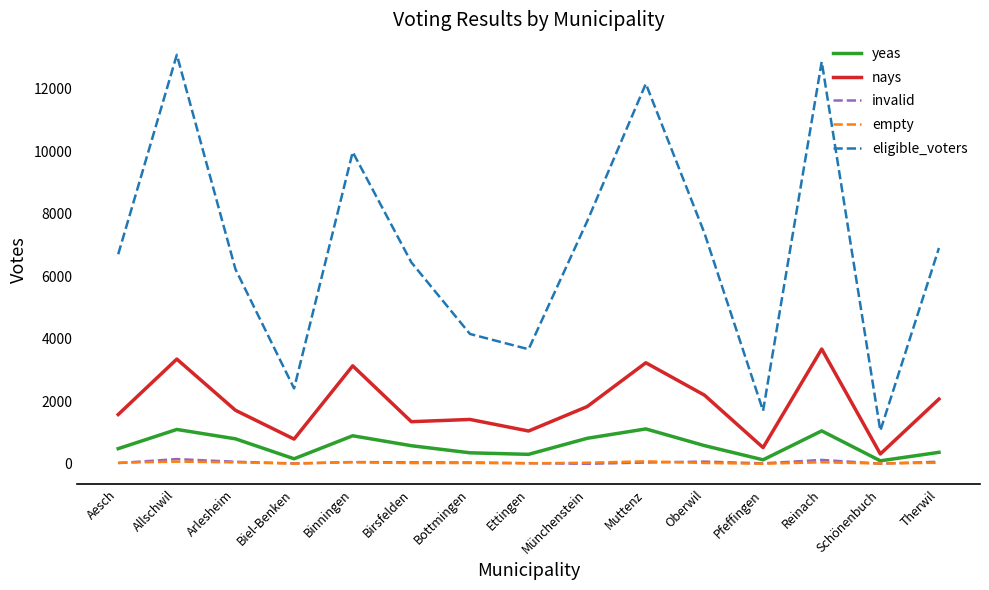

In nays, how many points are higher than both neighbors (excluding endpoints)?

5